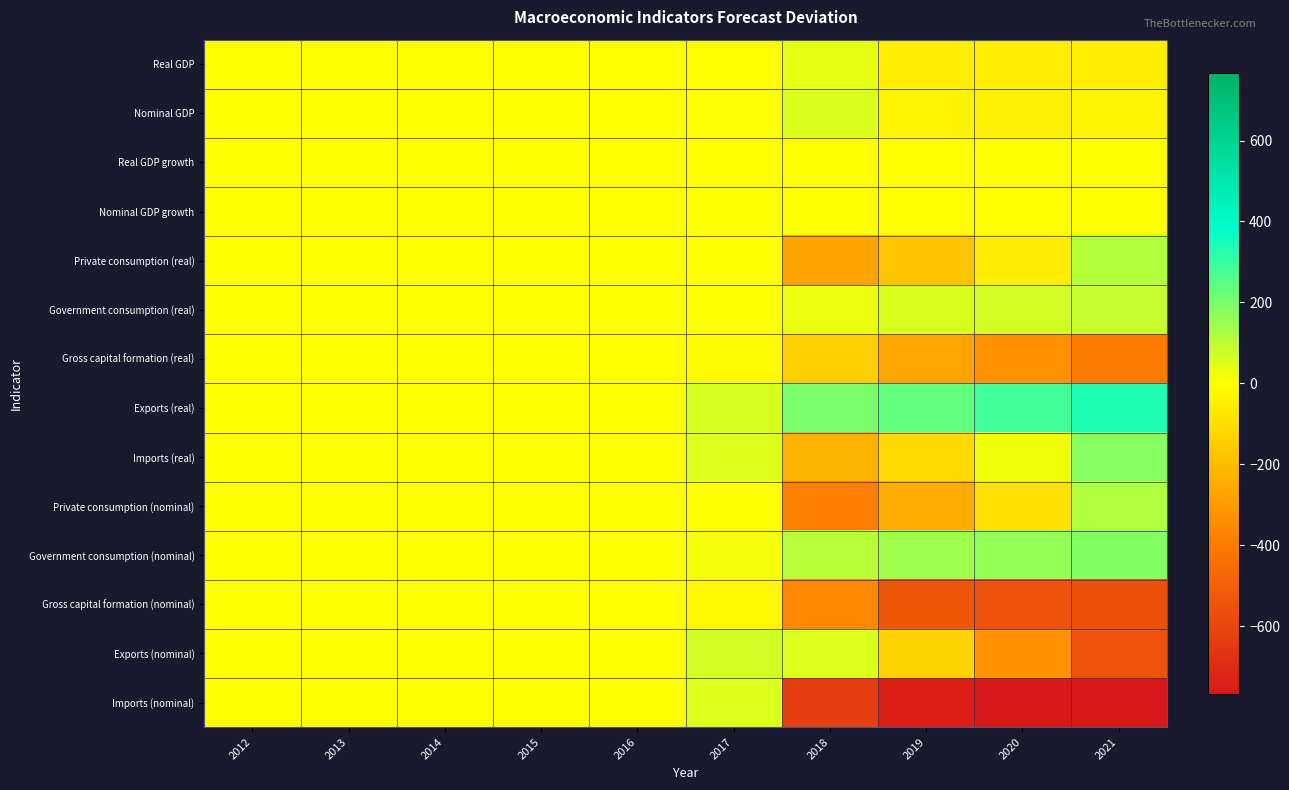

Which series has the largest total across all categories?

Exports (real)